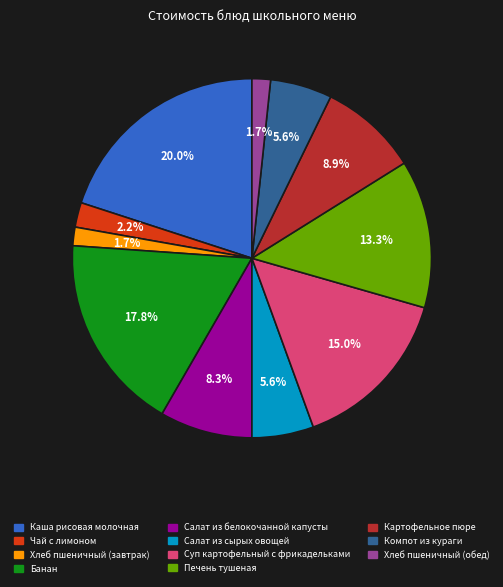

The Печень тушеная slice represents 13% of the pie. True or false?

True